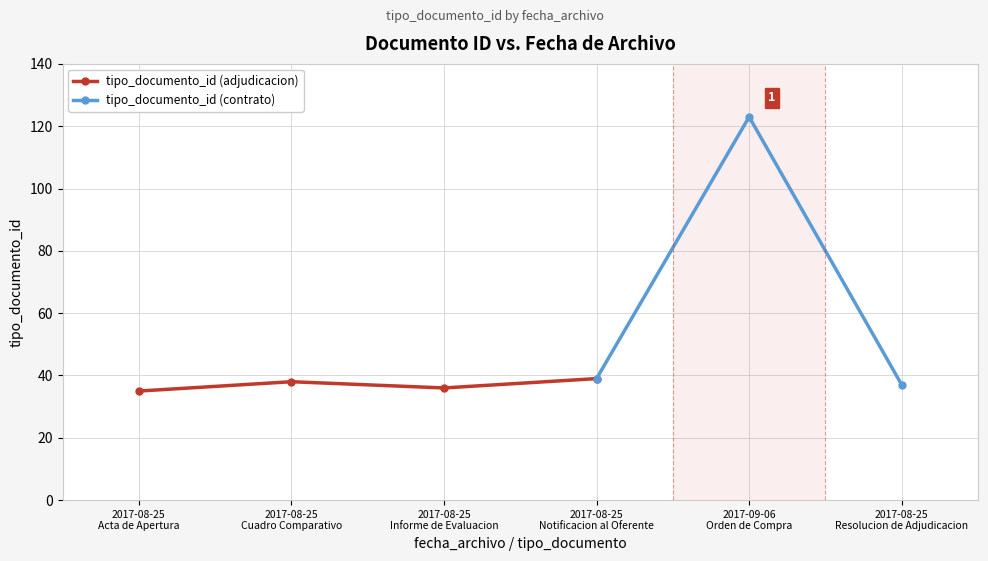

The value at 2017-09-06
Orden de Compra is 123. True or false?

True